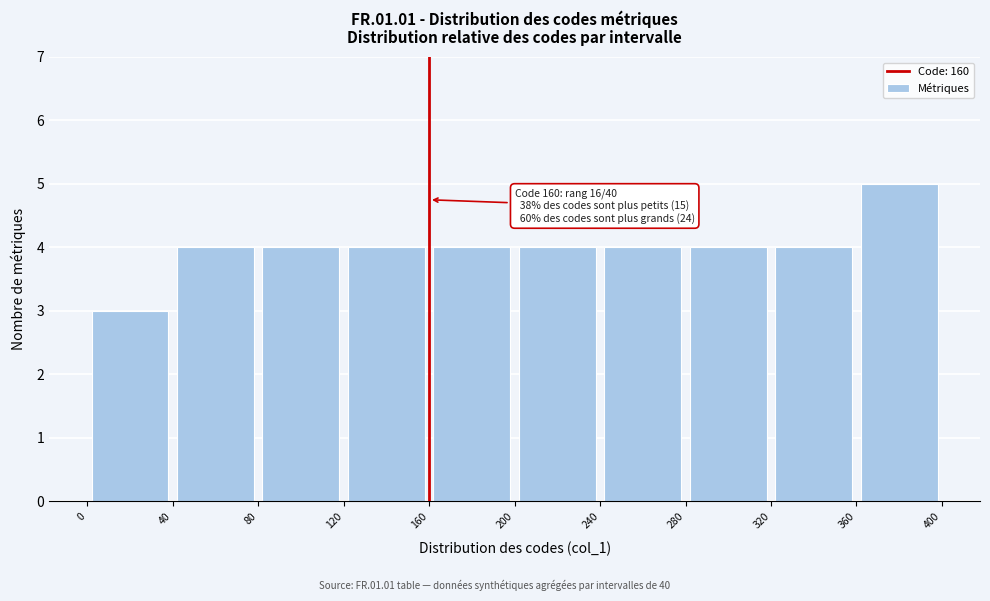

Which range on the x-axis has the tallest bar?

360 to 400